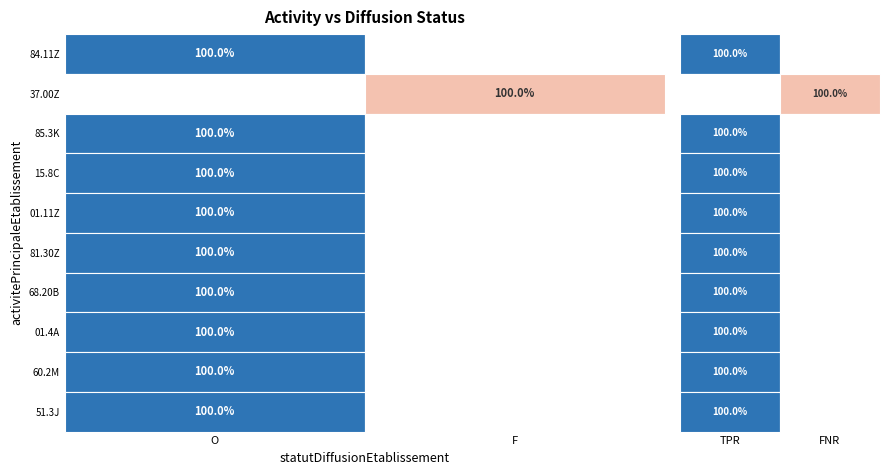

True or false: 01.4A has a value of -1 at 1.

False